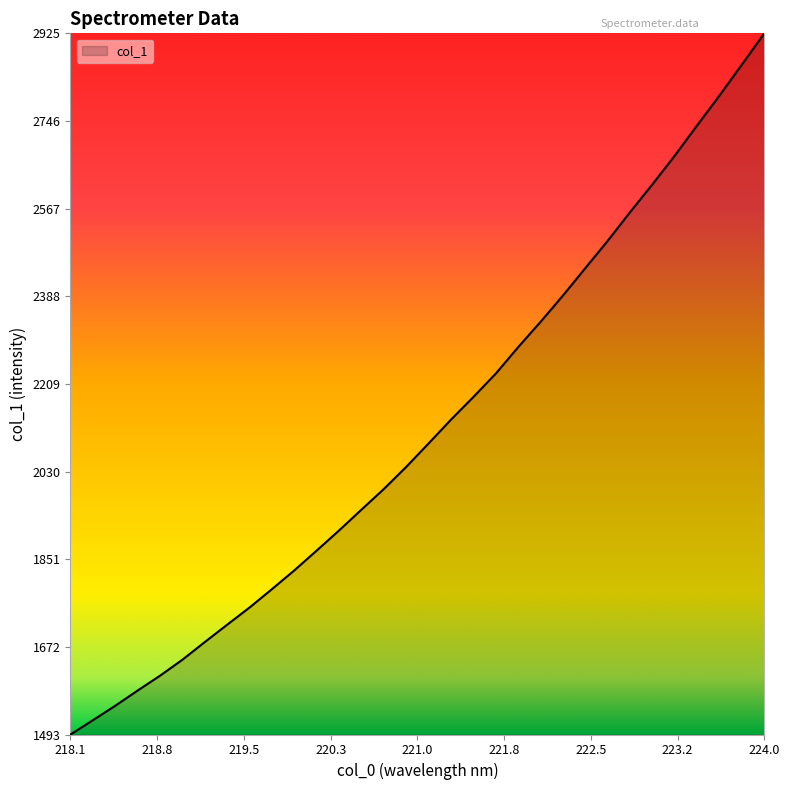

What is the minimum value shown in the chart?

1492.7